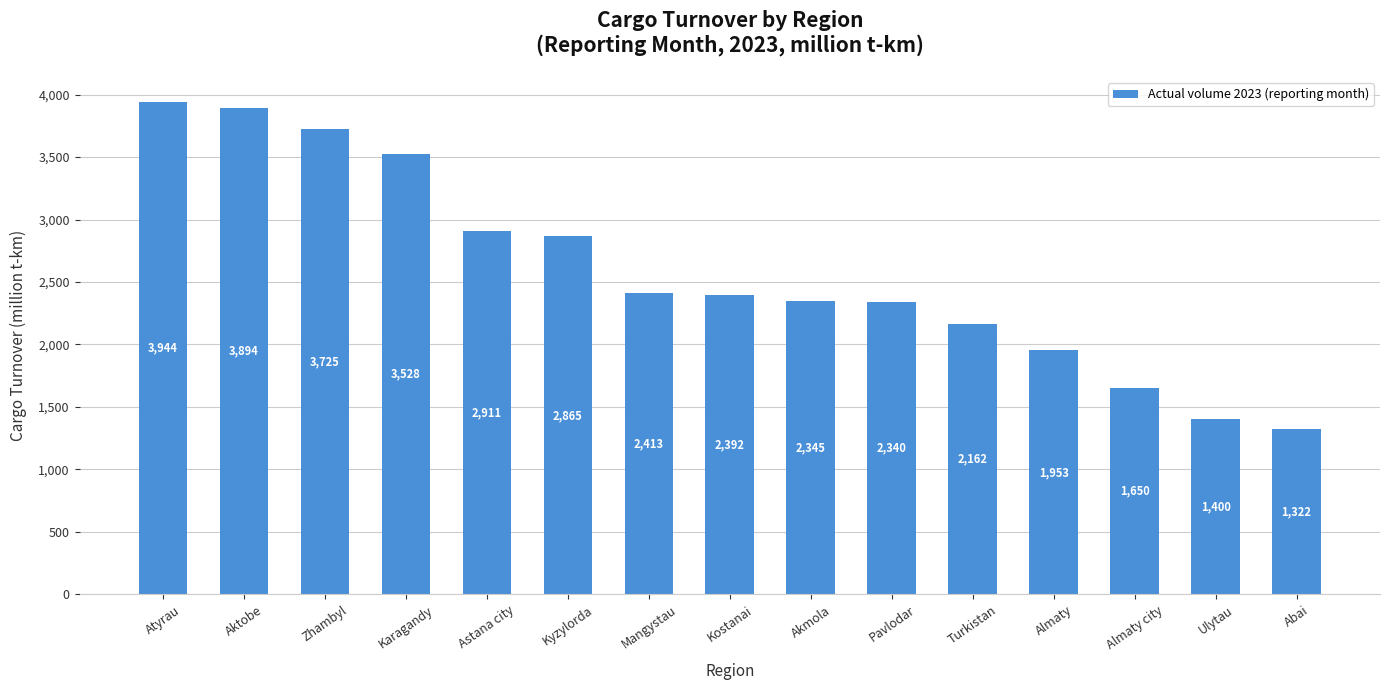

What is the sum of the values at Almaty city and Atyrau?

5594.0